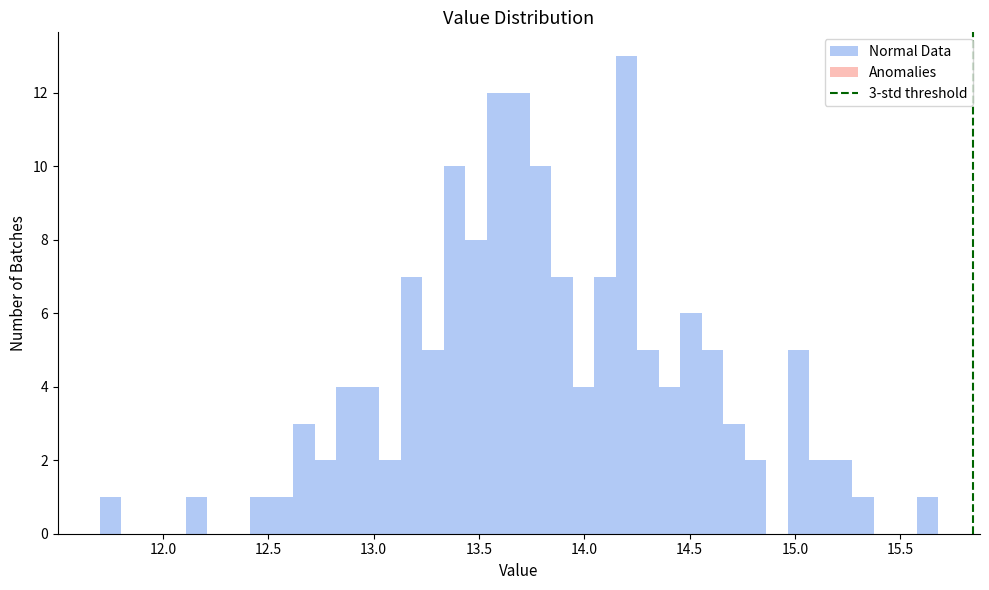

Read against the x-axis, roughly where is the centre of the tallest bar?

14.20